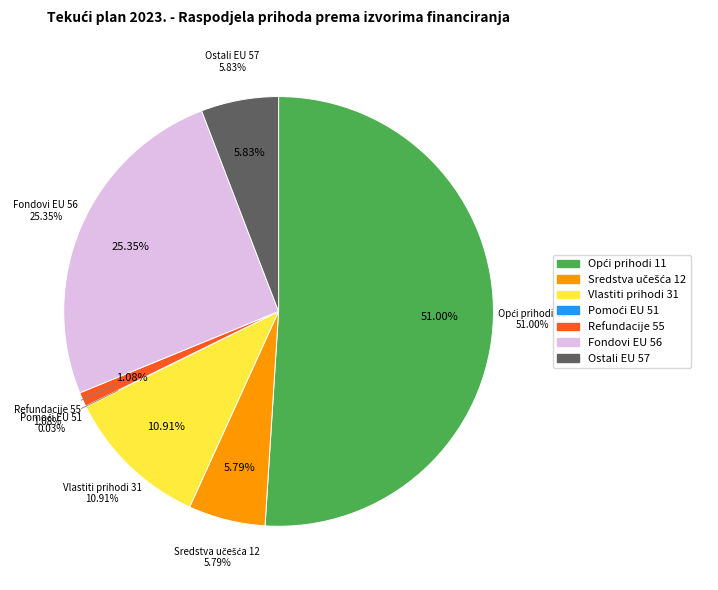

To the nearest percent, what percentage of the pie is Sredstva učešća za pomoći (12)?

6%